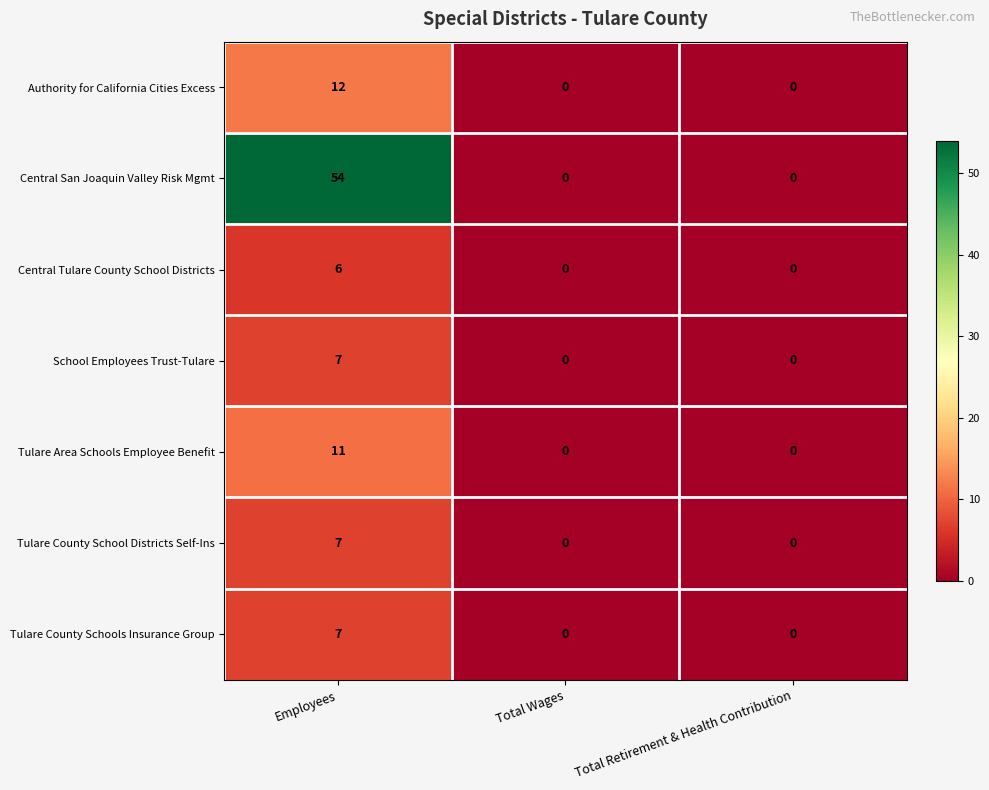

Count the number of categories in the chart.

3